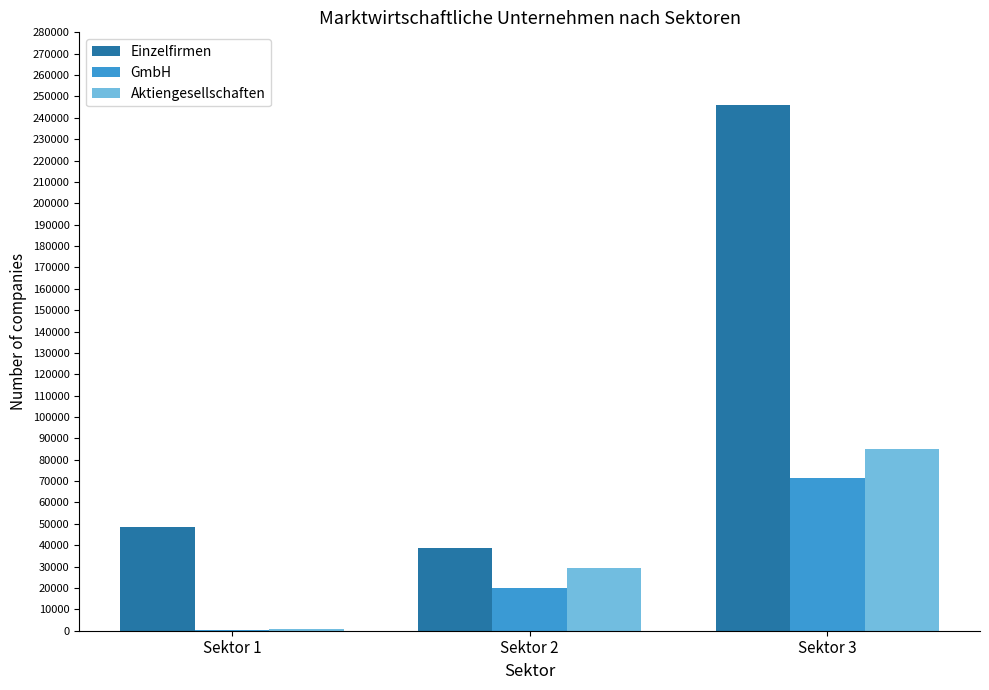

At which label does Einzelfirmen reach its peak?

Sektor 3